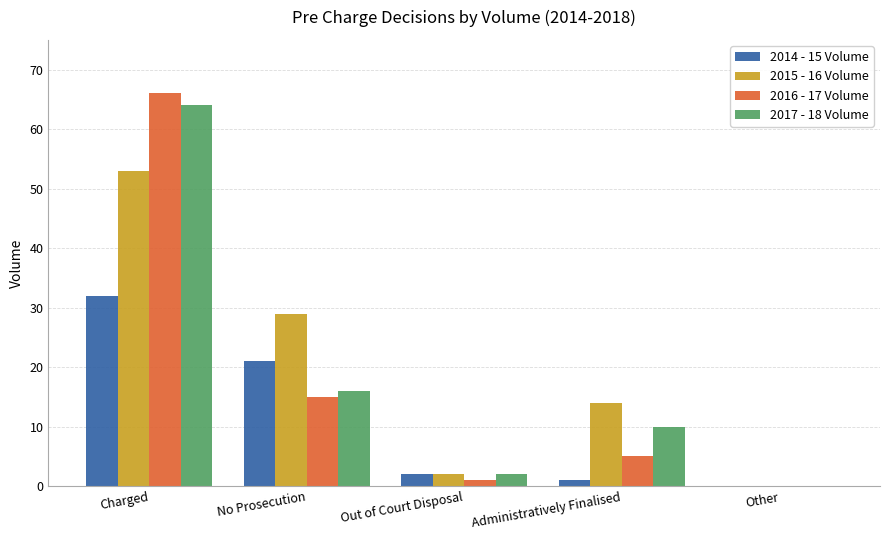

At which category does the chart reach its peak across all series?

Charged